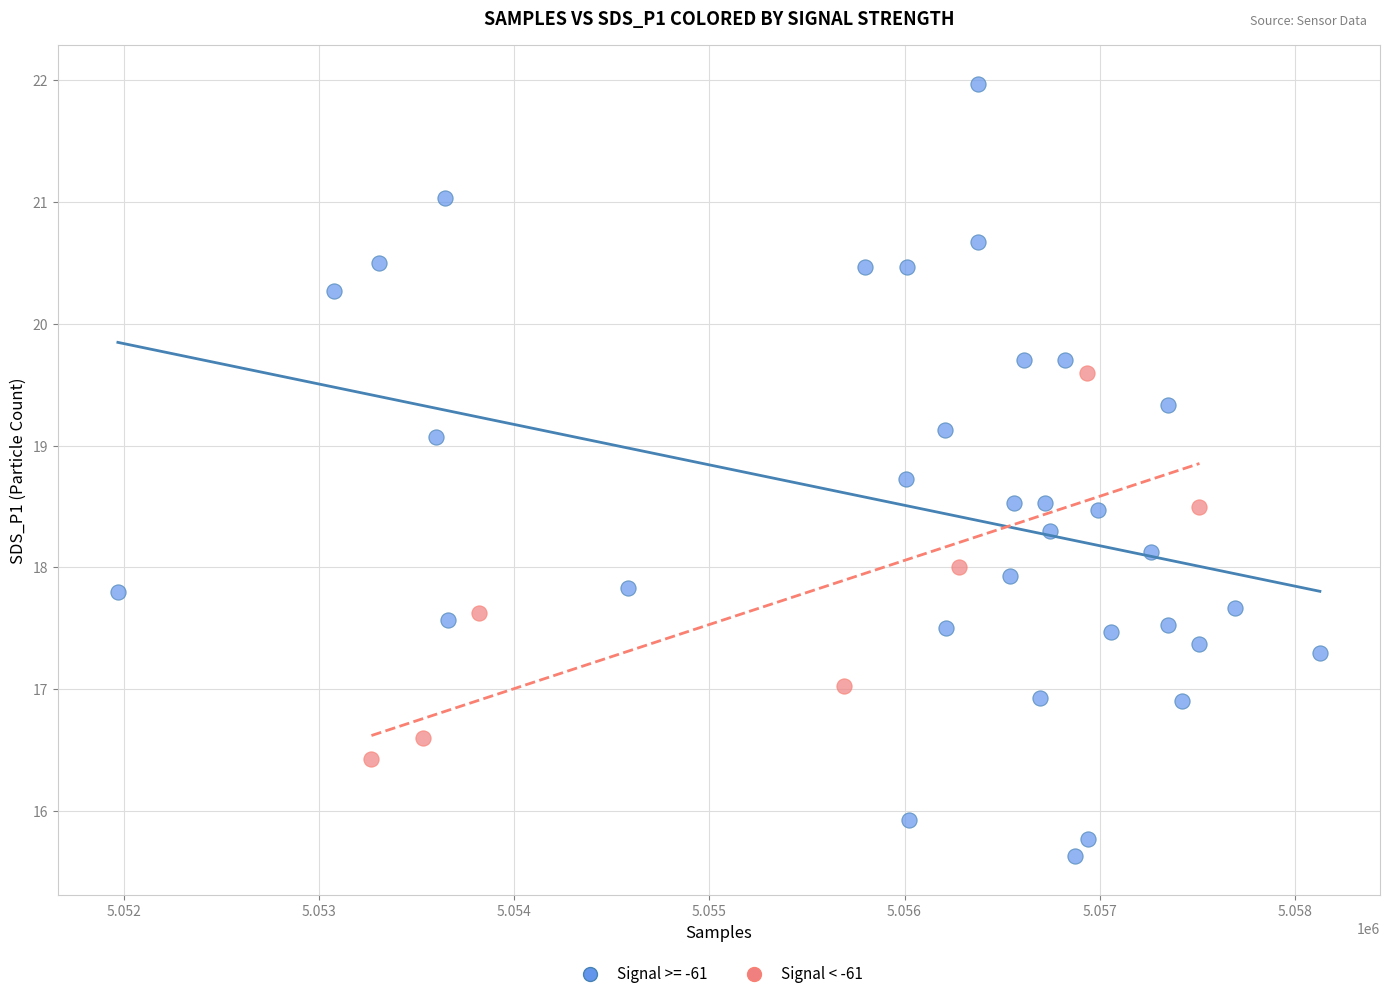

Which series contains the lowest Y value?

Signal >= -61